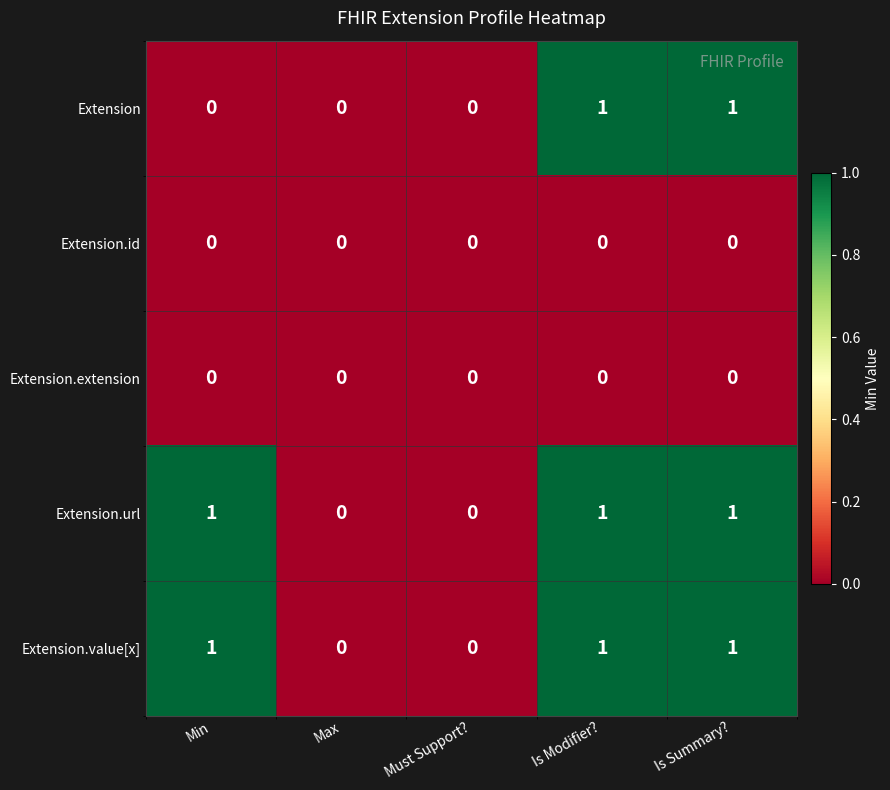

How many data points does each series have?

5